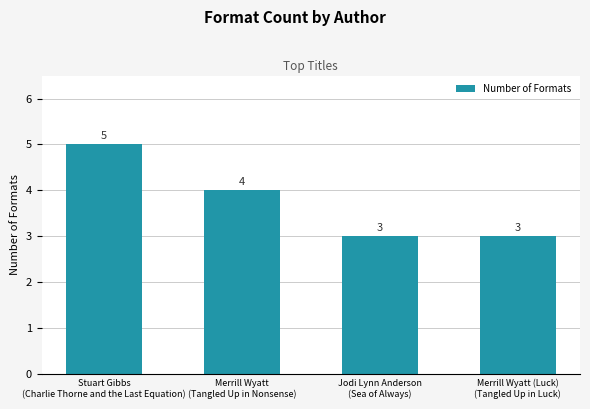

What is the value of the 2nd bar from the left?

4